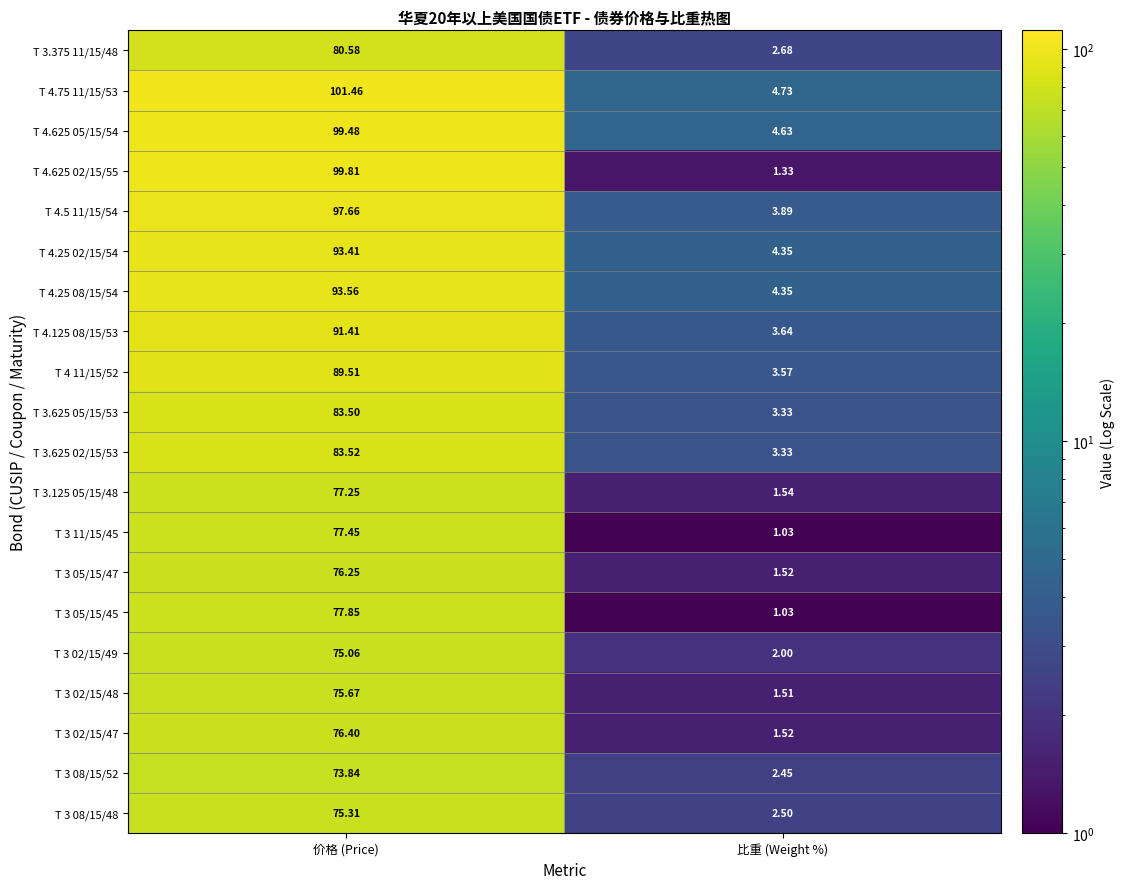

Which series changed the most between 价格 (Price) and 比重 (Weight %)?

T 4.625 02/15/55